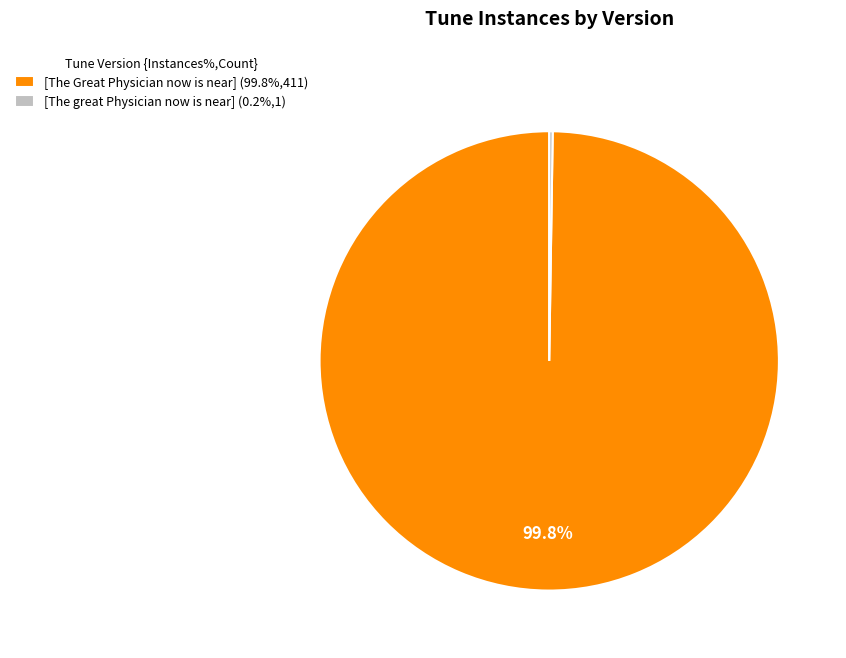

To the nearest percent, what is the difference between the largest and smallest slice percentages?

100%